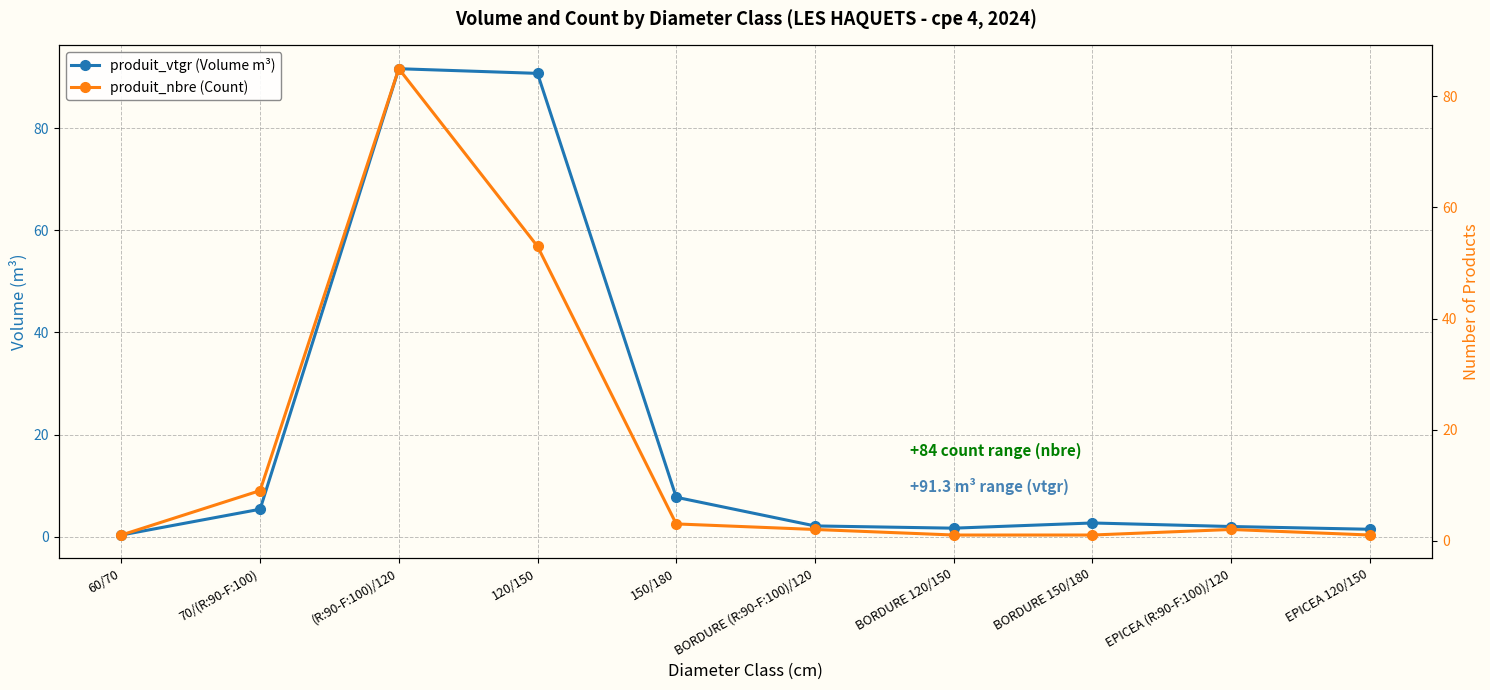

What is the value of the produit_vtgr (Volume m³) point at the 1st from the left?

0.3